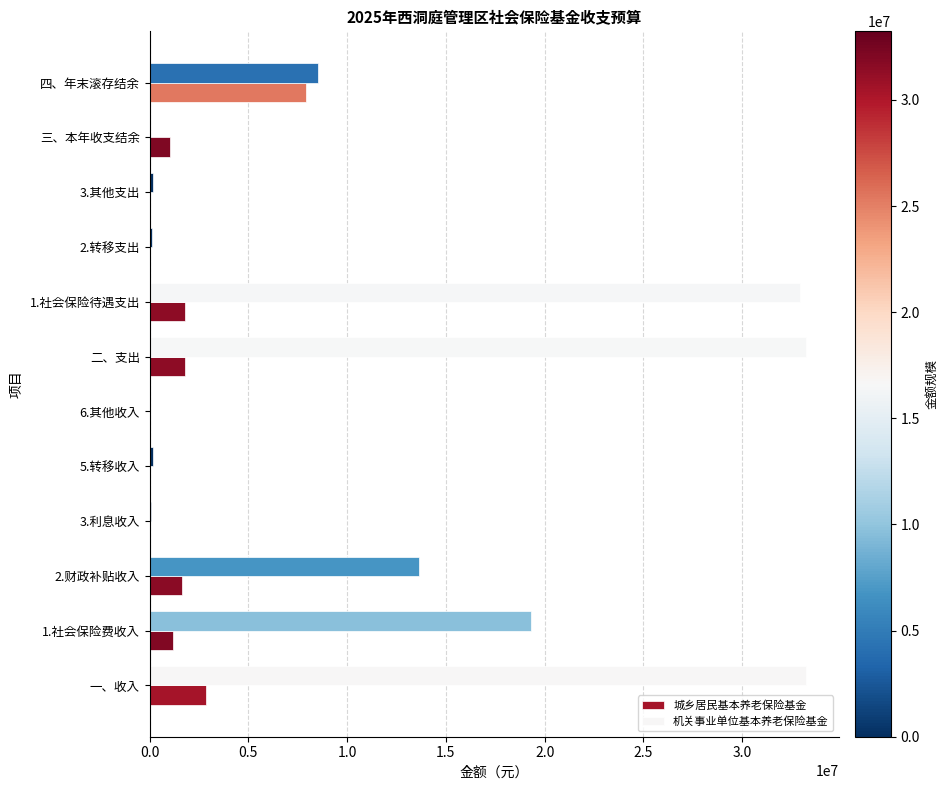

What is the sum of all 城乡居民基本养老保险基金 values?

18177337.5